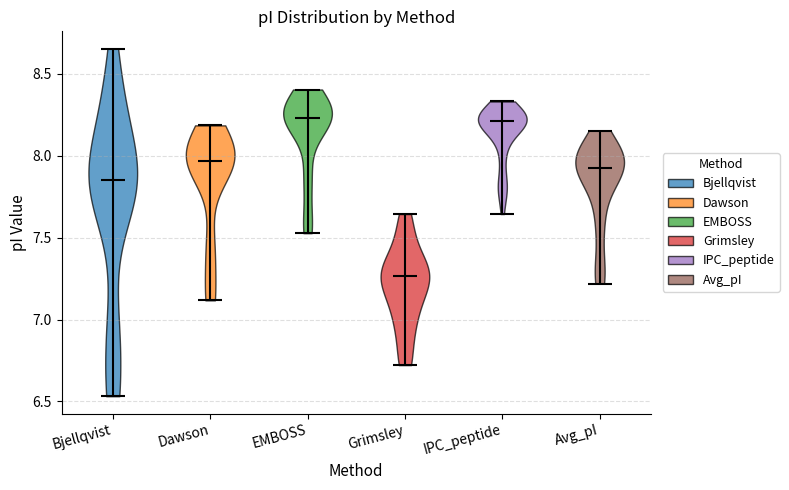

Reading left to right, read every violin against the y-axis: where its median line is, and the lowest and highest points it reaches. The values are not printed on the chart, so give them approximately, as read against the axis.

Bjellqvist: median line 7.85, lowest point 6.55, highest point 8.65
Dawson: median line 7.95, lowest point 7.10, highest point 8.20
EMBOSS: median line 8.25, lowest point 7.55, highest point 8.40
Grimsley: median line 7.25, lowest point 6.70, highest point 7.65
IPC_peptide: median line 8.20, lowest point 7.65, highest point 8.35
Avg_pI: median line 7.90, lowest point 7.20, highest point 8.15